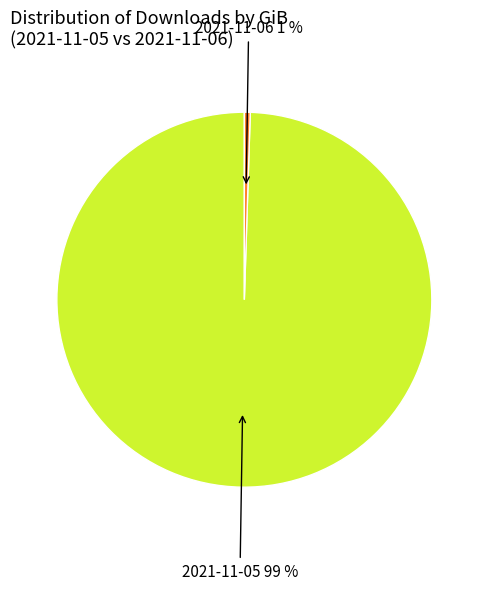

Between 2021-11-06 1 % and 2021-11-05 99 %, which is larger?

2021-11-05 99 %